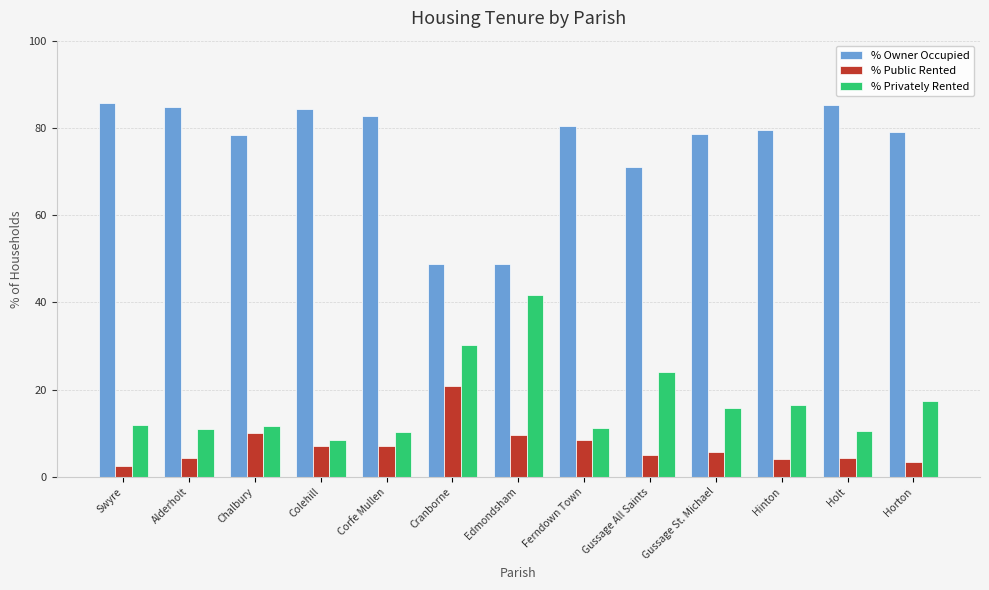

What is the difference between the highest and lowest values at Cranborne?

27.9